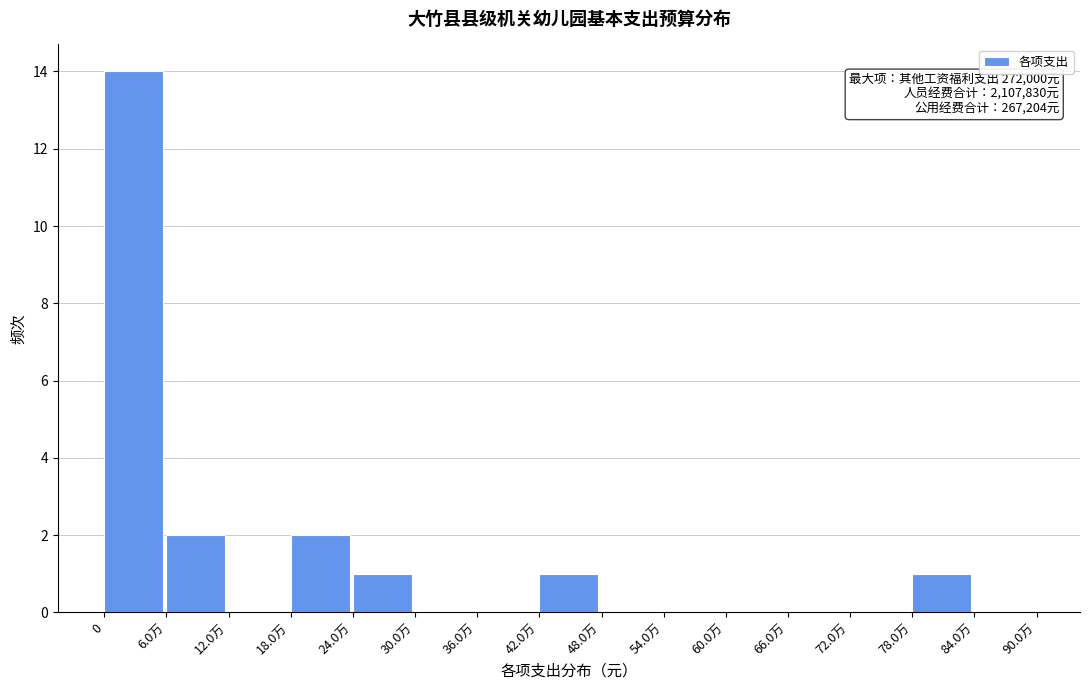

Reading left to right, what are all the values shown in this chart?

0=14	6.0万=2	12.0万=0	18.0万=2	24.0万=1	30.0万=0	36.0万=0	42.0万=1	48.0万=0	54.0万=0	60.0万=0	66.0万=0	72.0万=0	78.0万=1	84.0万=0